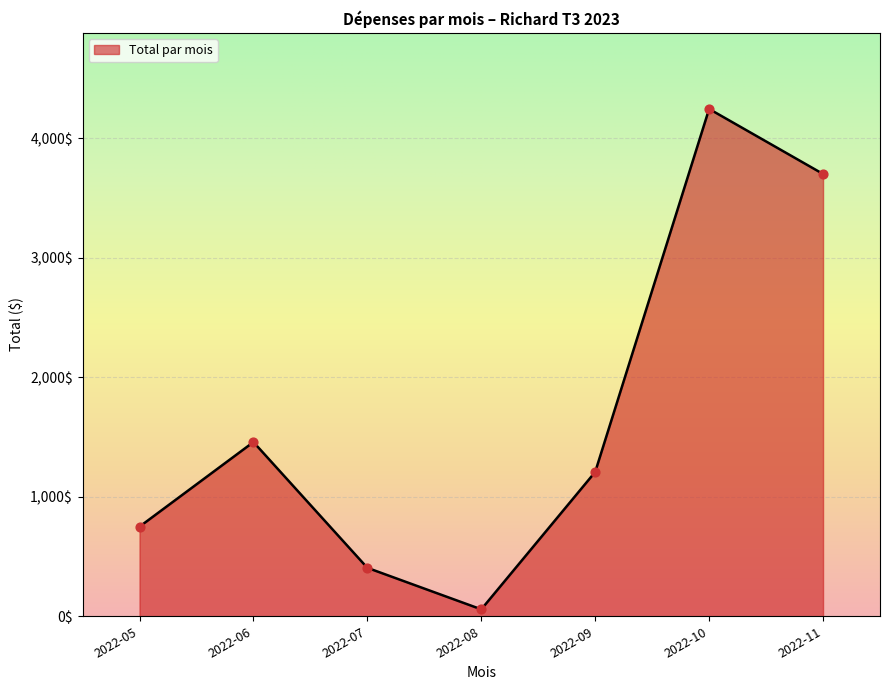

What is the change in value from 2022-06 to 2022-10?

+2787.8